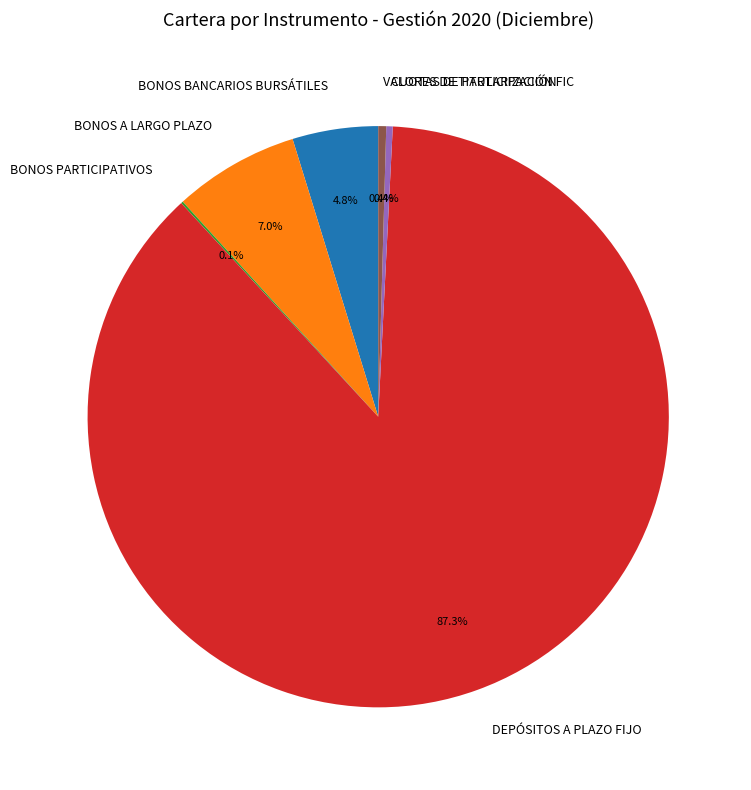

Between BONOS BANCARIOS BURSÁTILES and DEPÓSITOS A PLAZO FIJO, which is larger?

DEPÓSITOS A PLAZO FIJO